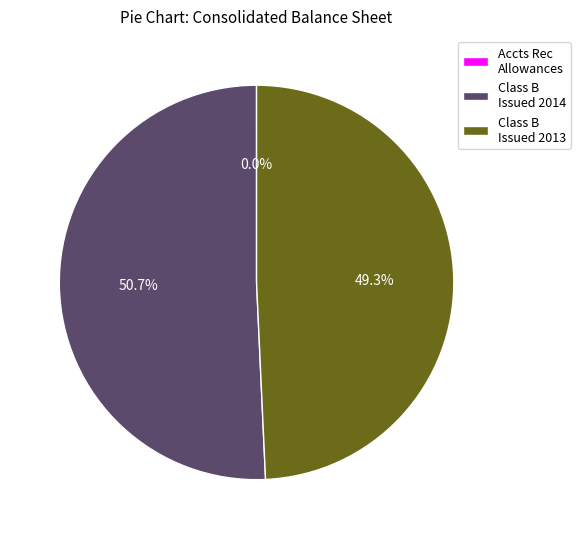

Which category has the biggest portion of the pie?

Class B Issued 2014